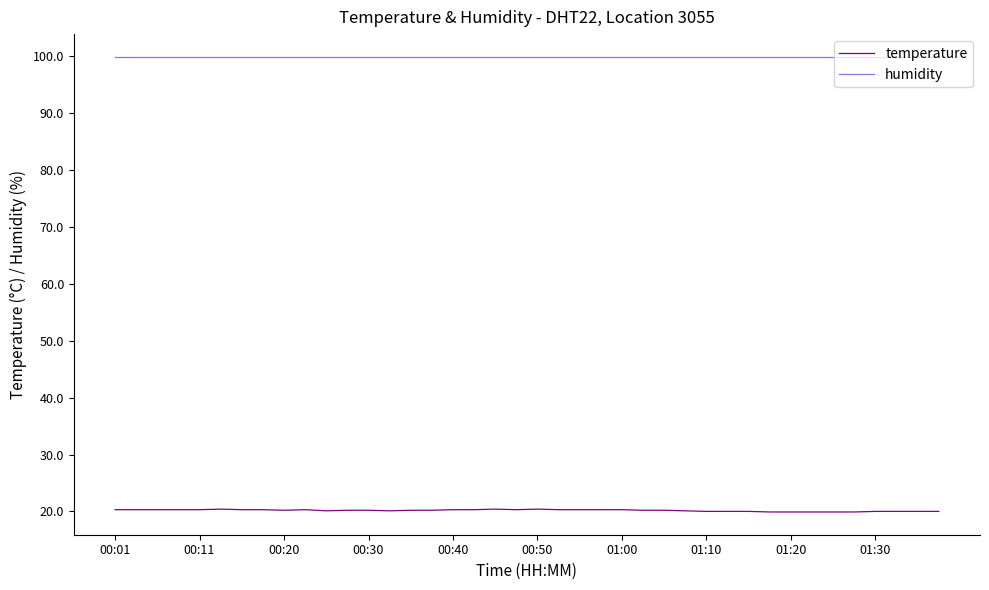

List the series in order of their overall mean, lowest first.

temperature, humidity